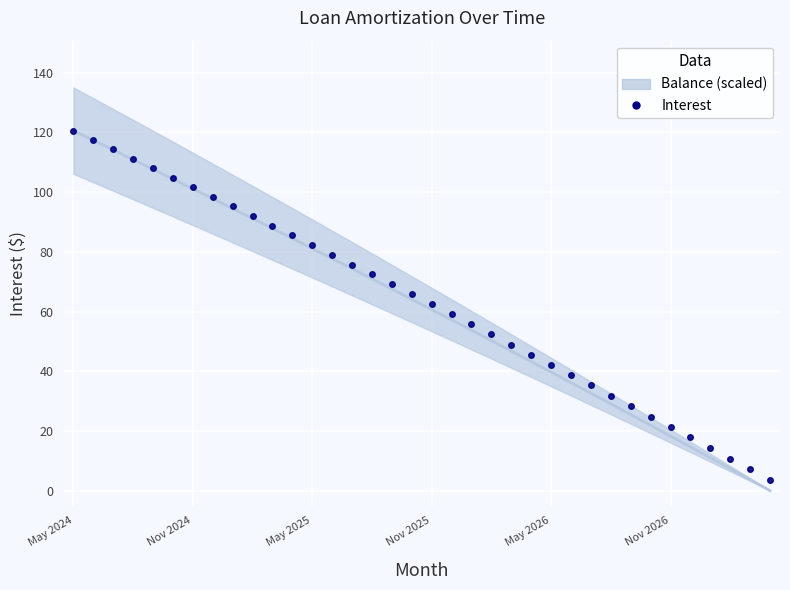

At which label does the data first exceed 65?

May 2024